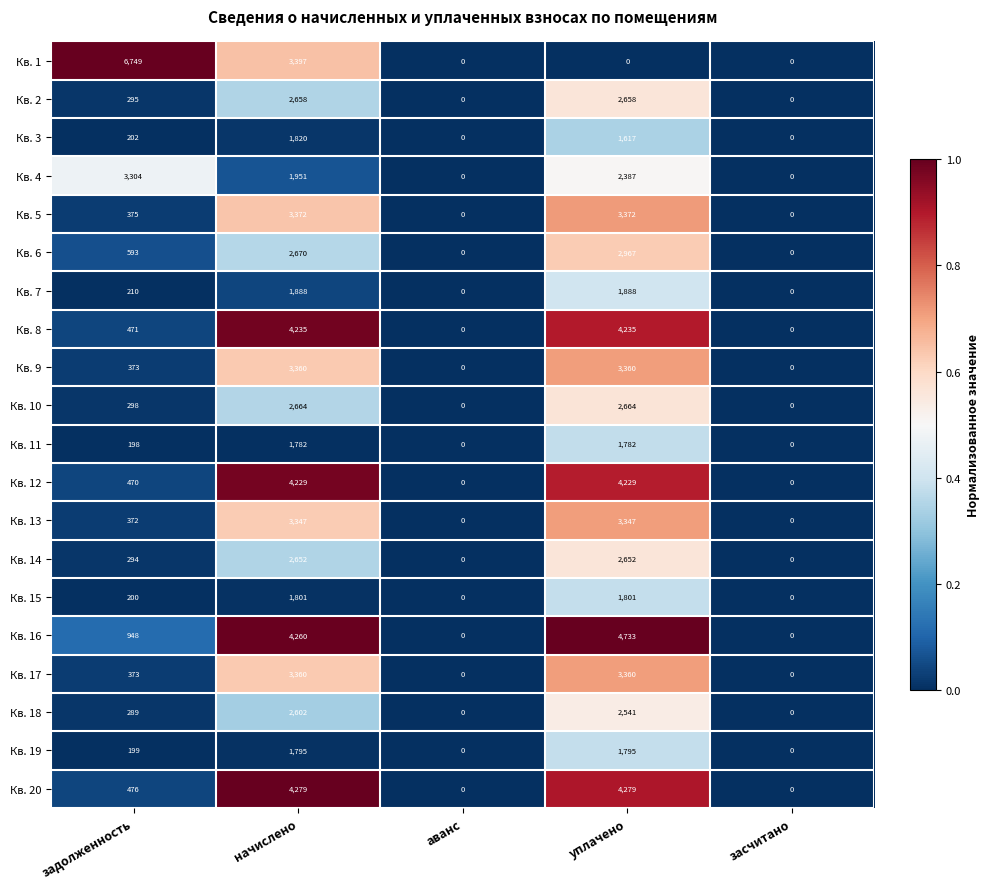

Where is Кв. 1 nearest to the value 3374?

начислено